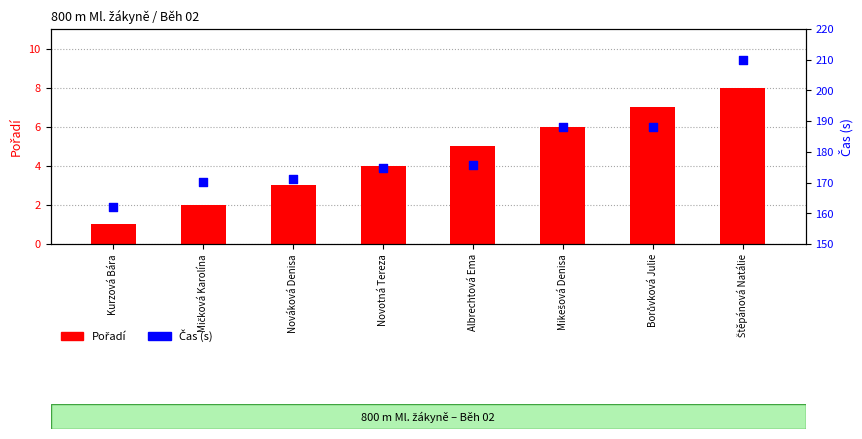

Which series contains the highest Y value?

Čas (s)